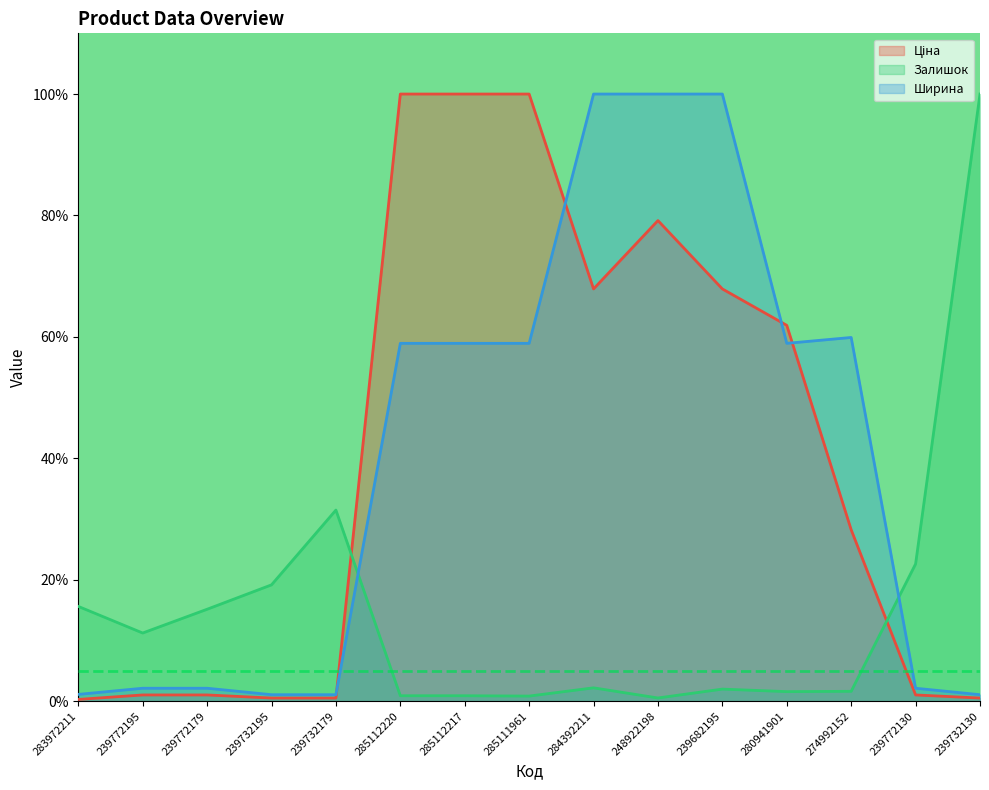

What is the label of the 15th point from the left?

239732130